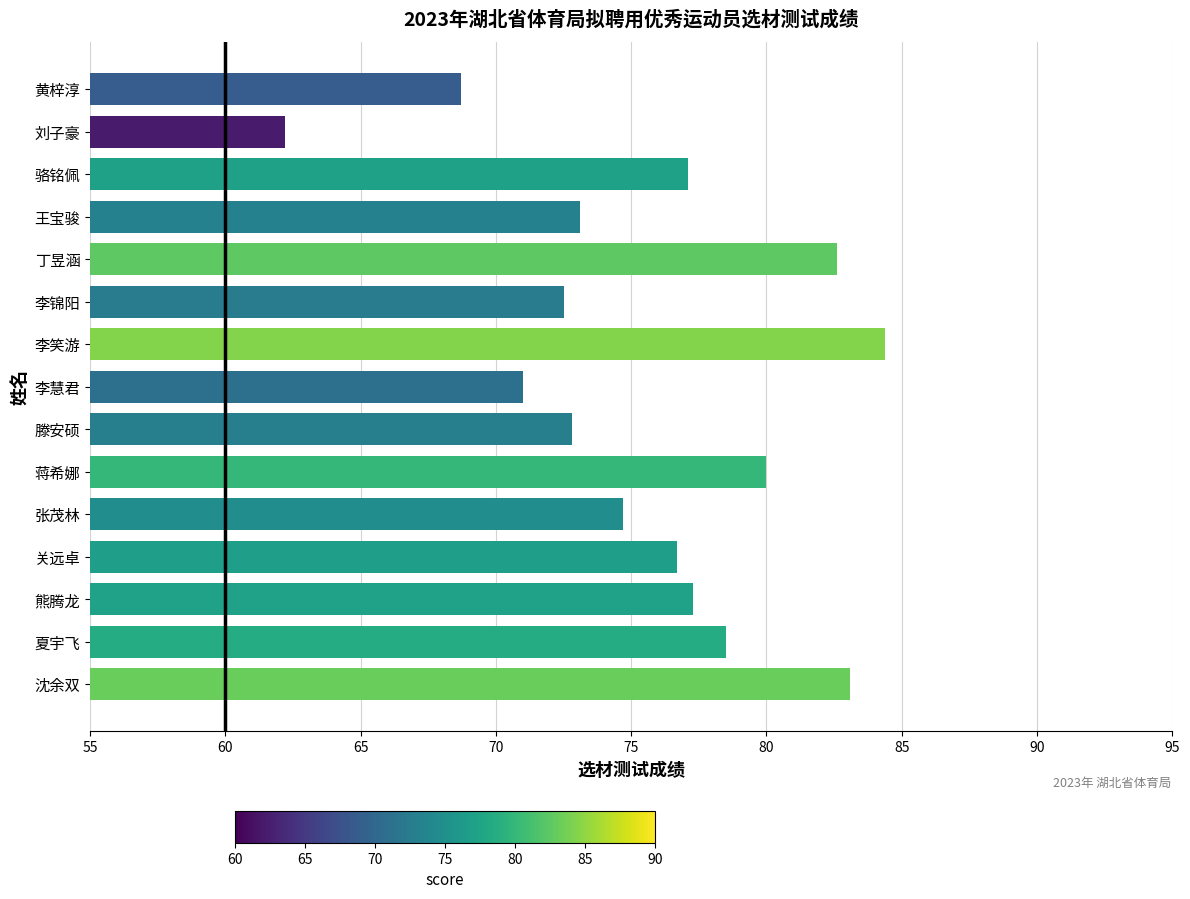

Is it true that the value at 关远卓 is 40.0?

False